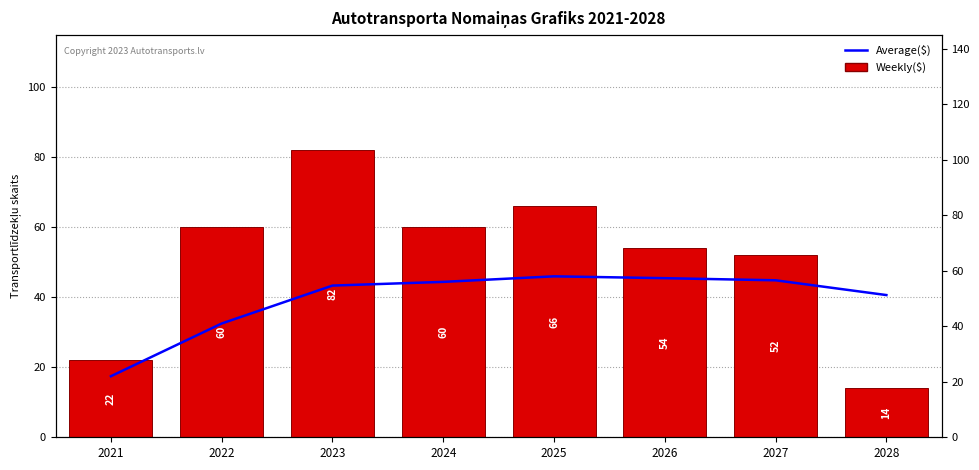

Which label corresponds to the smallest value in the chart?

2028